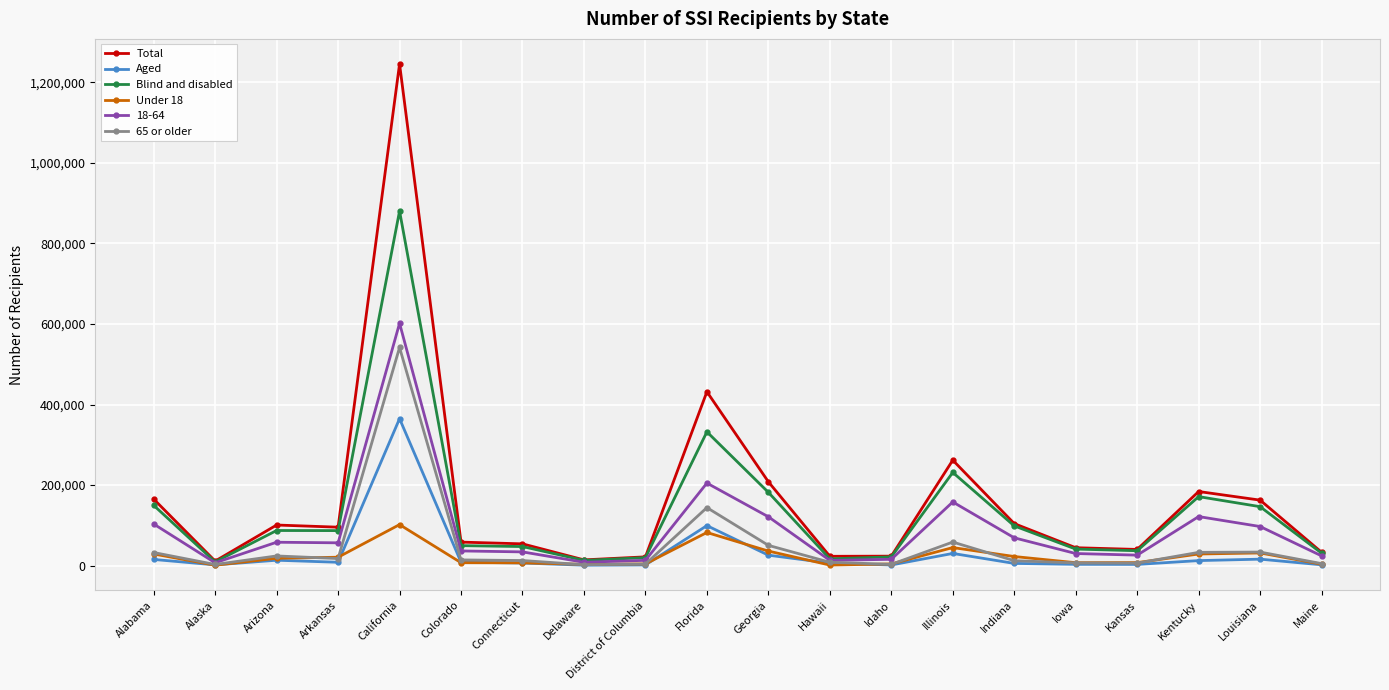

True or false: Blind and disabled has more than 2 interior local peaks.

True